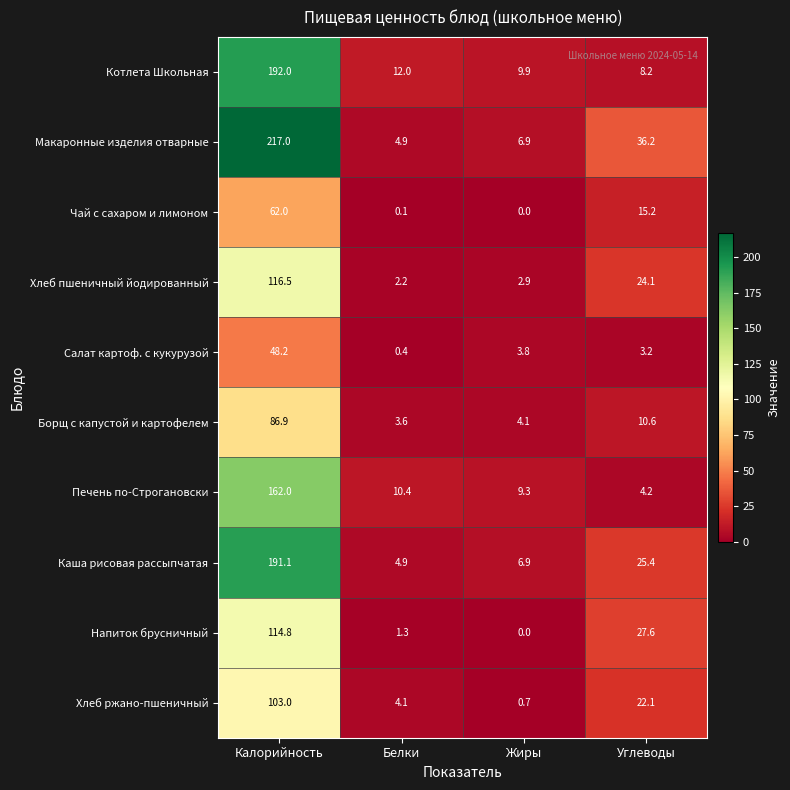

What is the total value across all series at Углеводы?

176.8